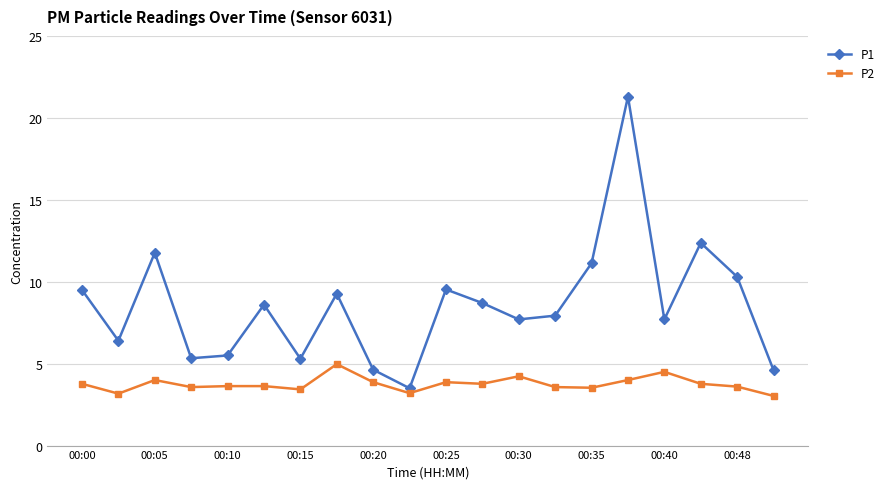

True or false: P2 has more than 0 interior local peaks.

True